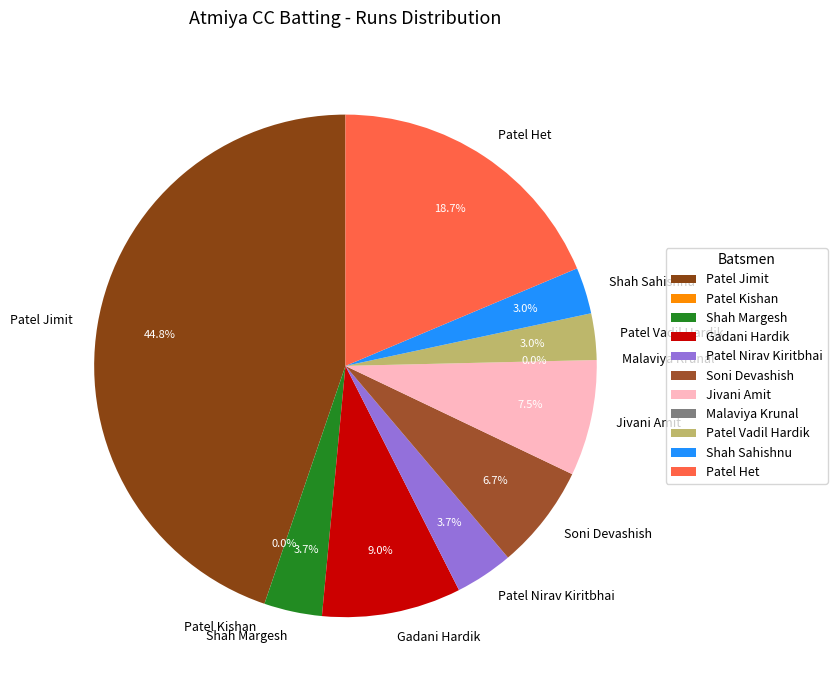

Does Patel Jimit represent more than half of the total?

No